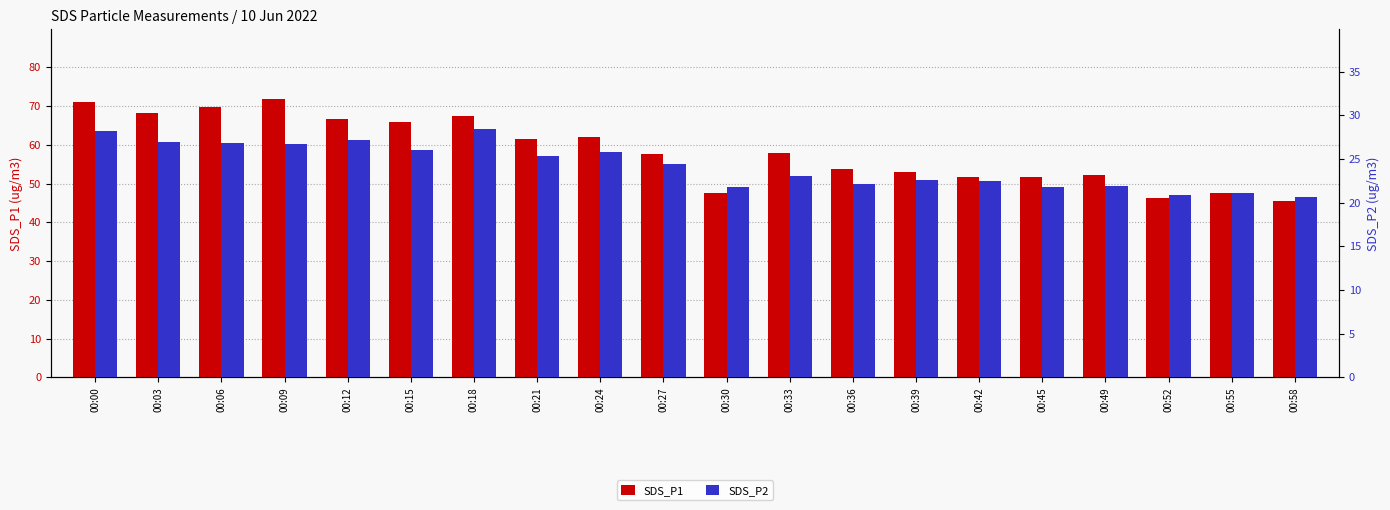

What is the sum of the SDS_P2 values at 00:03 and 00:12?

54.1